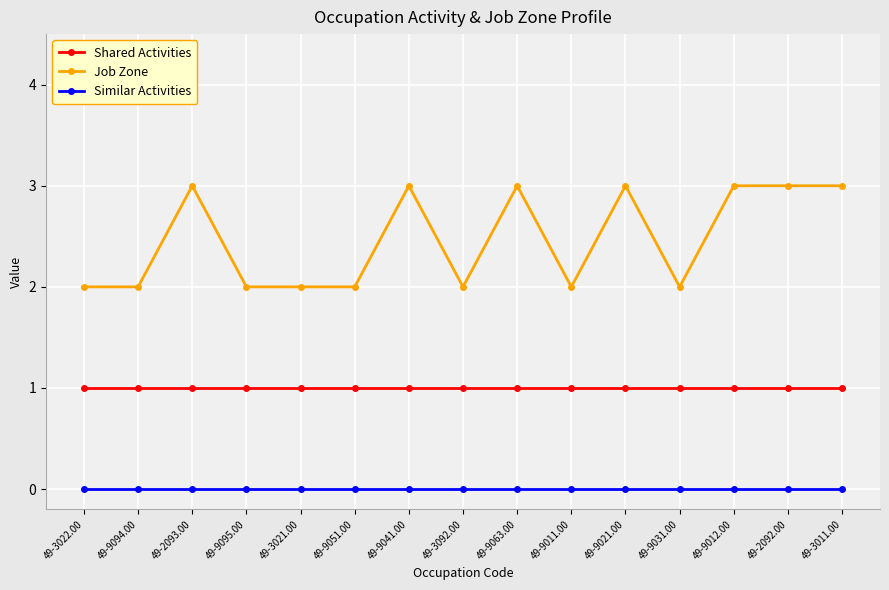

What is the difference between the highest and lowest values at 49-2092.00?

3